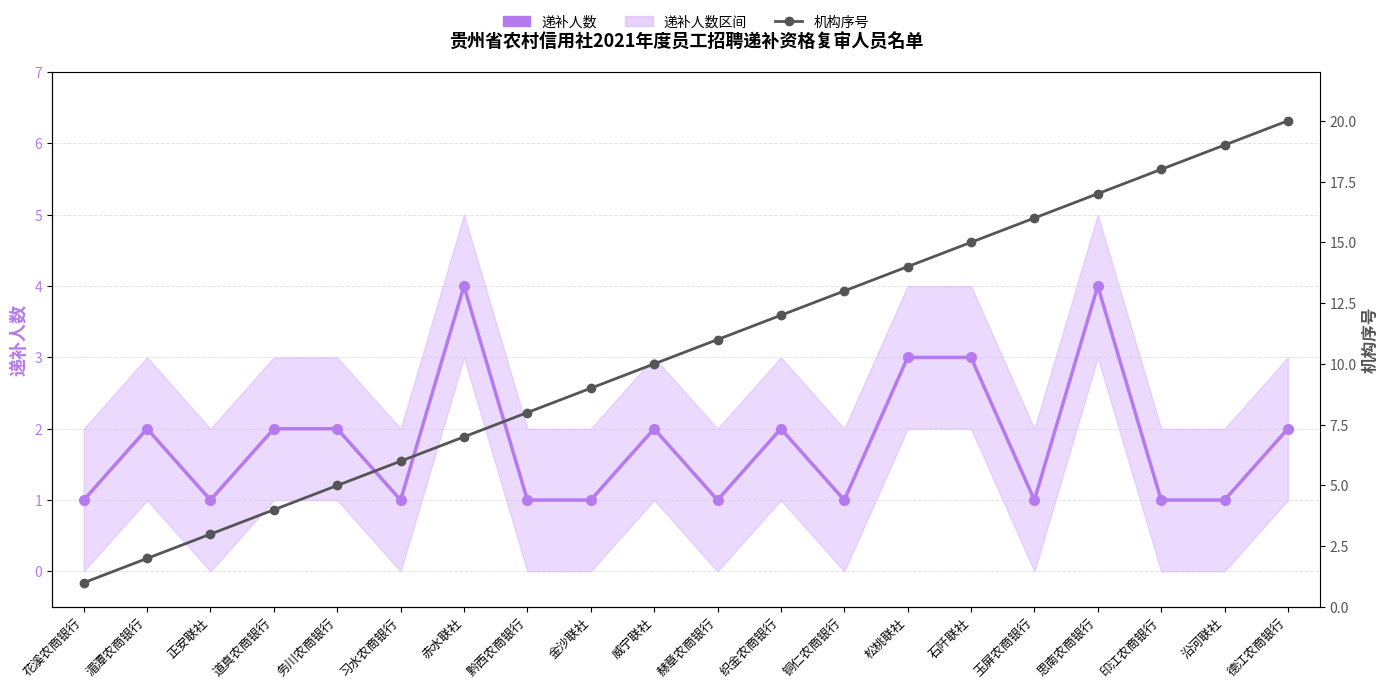

What is the difference between the 机构序号 values at 道真农商银行 and 威宁联社?

6